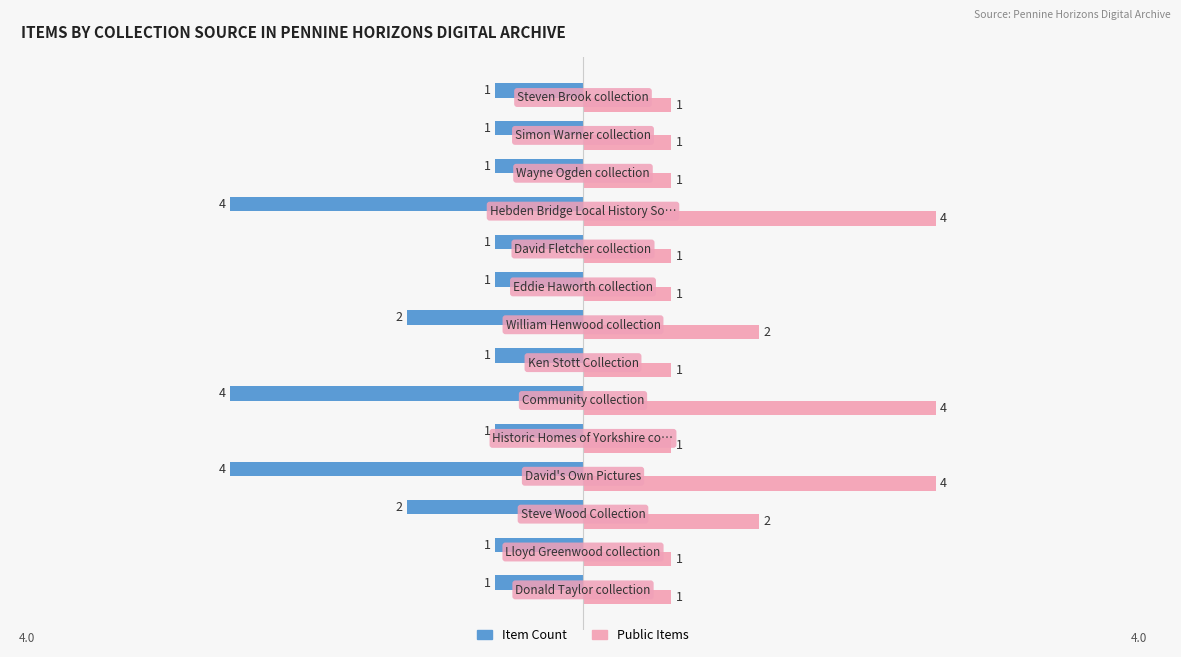

Rank the series by their maximum value, from highest to lowest.

Public Items, Item Count